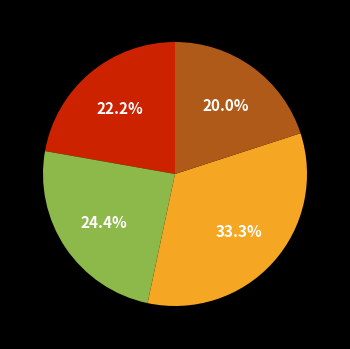

Is there any slice that represents more than half of the pie?

No